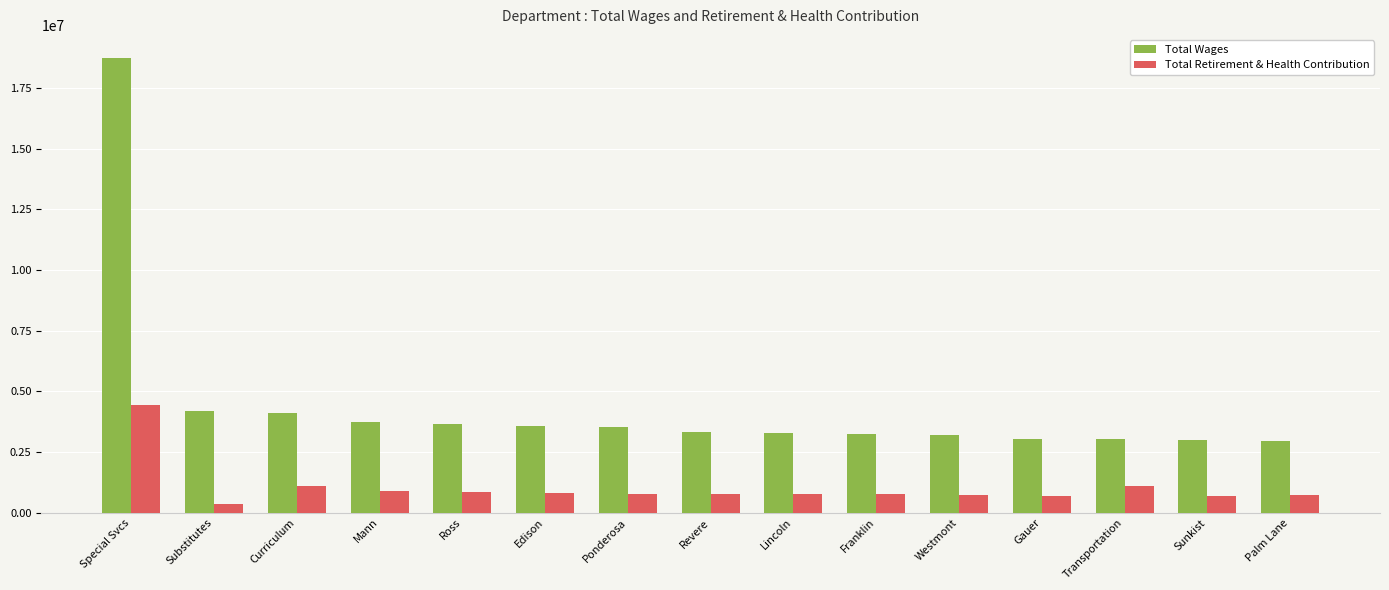

Are the bars horizontal?

No